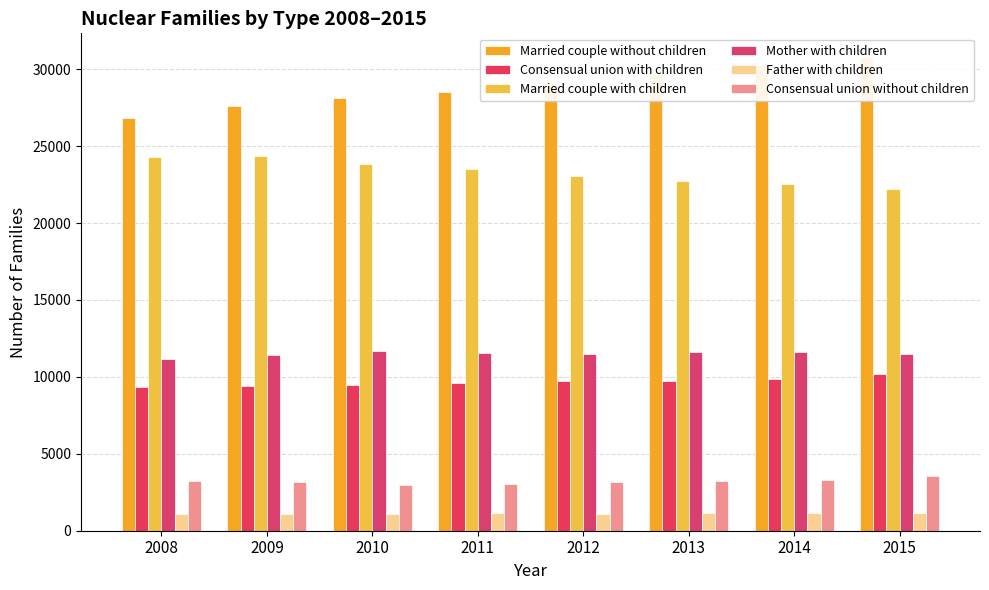

What are all the series names shown in the legend?

Married couple without children, Consensual union with children, Married couple with children, Mother with children, Father with children, Consensual union without children